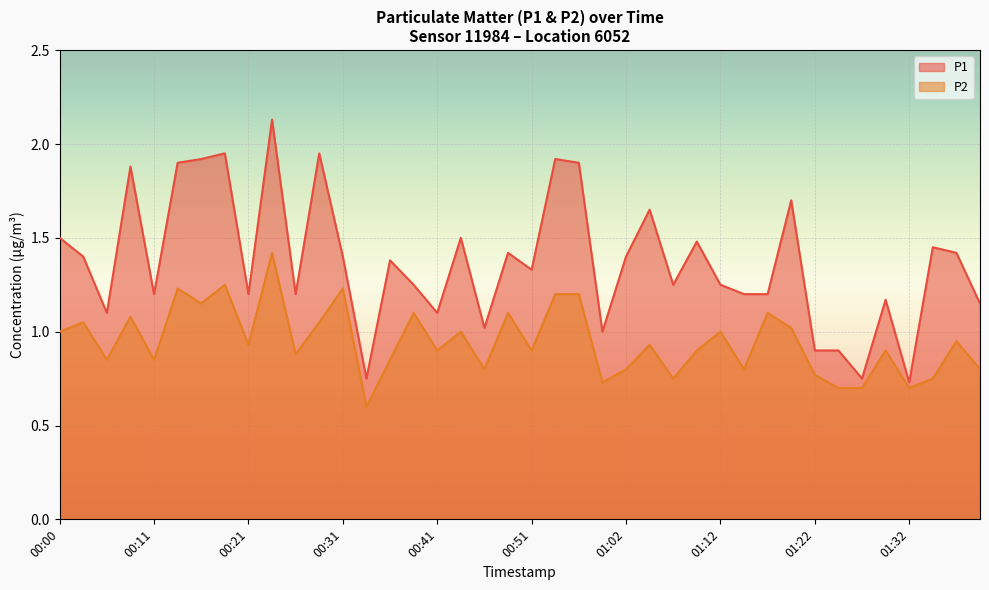

True or false: P1 and P2 intersect in this chart.

False